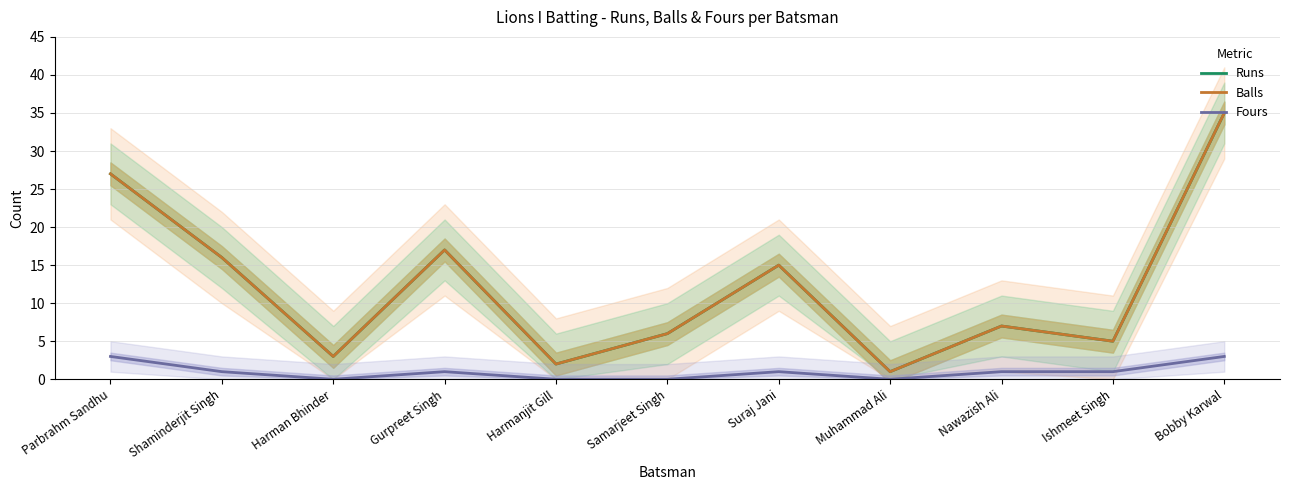

The Runs series shows 24 at Shaminderjit Singh. True or false?

False